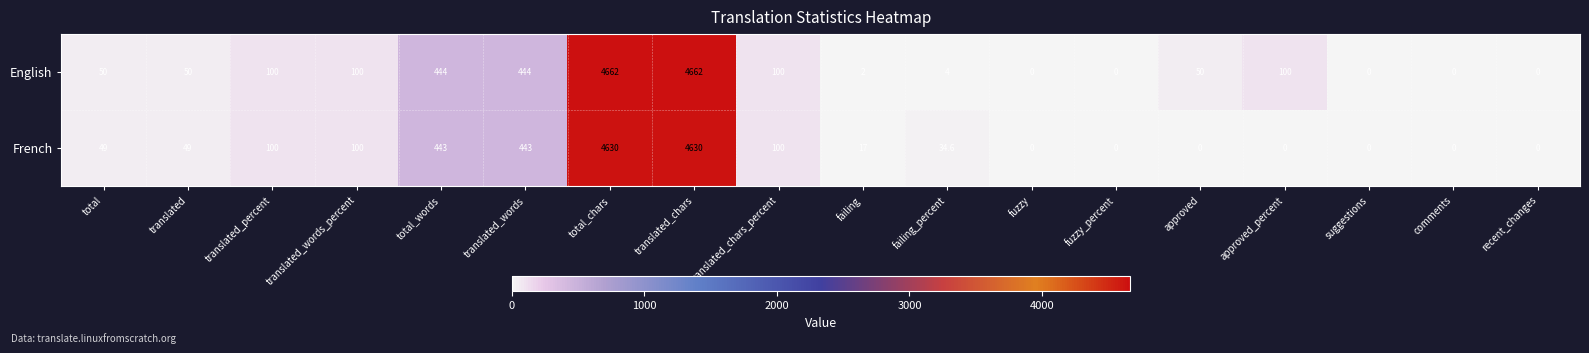

True or false: English has a value of -1560.4 at fuzzy_percent.

False